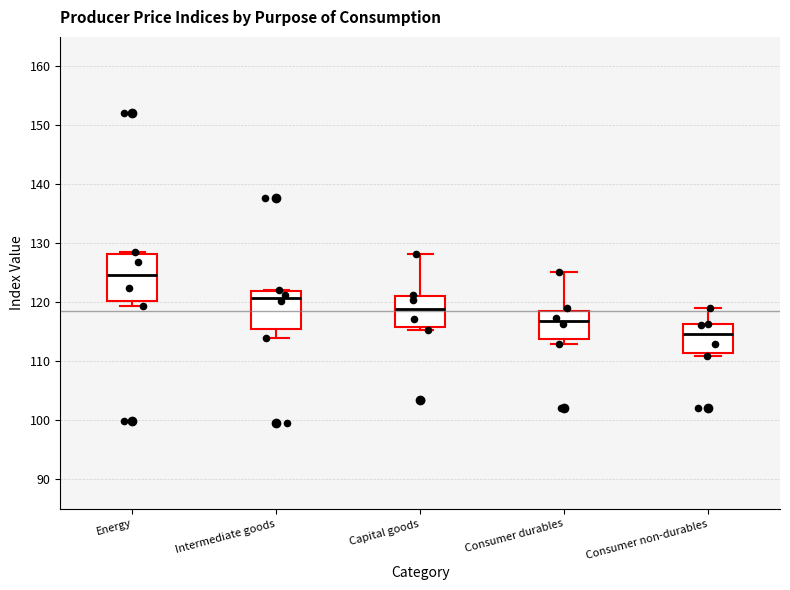

Which box's median line is the lowest?

Consumer non-durables